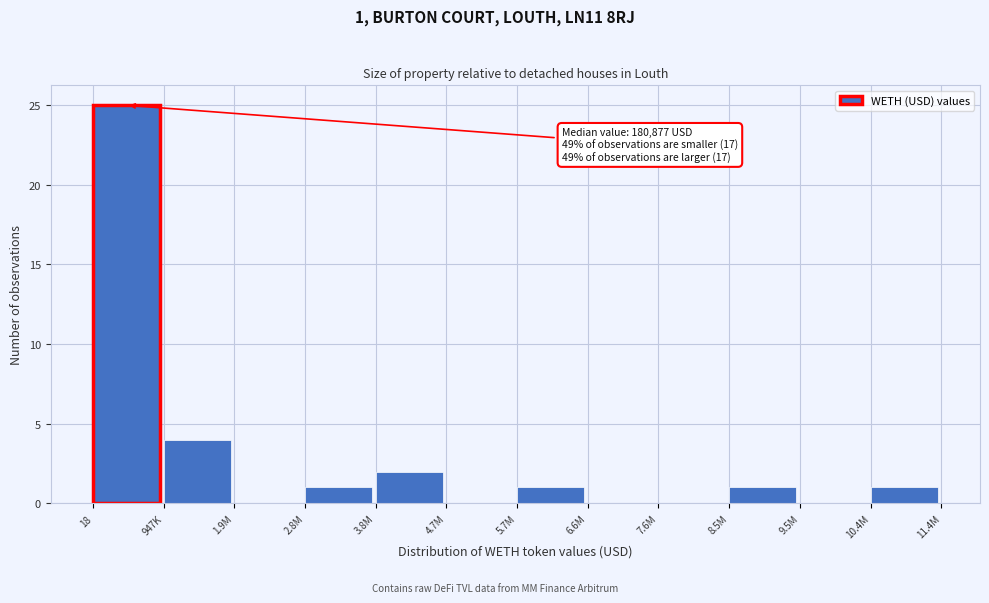

Reading left to right, transcribe all the data shown in this chart.

18=25	947K=4	1.9M=0	2.8M=1	3.8M=2	4.7M=0	5.7M=1	6.6M=0	7.6M=0	8.5M=1	9.5M=0	10.4M=1